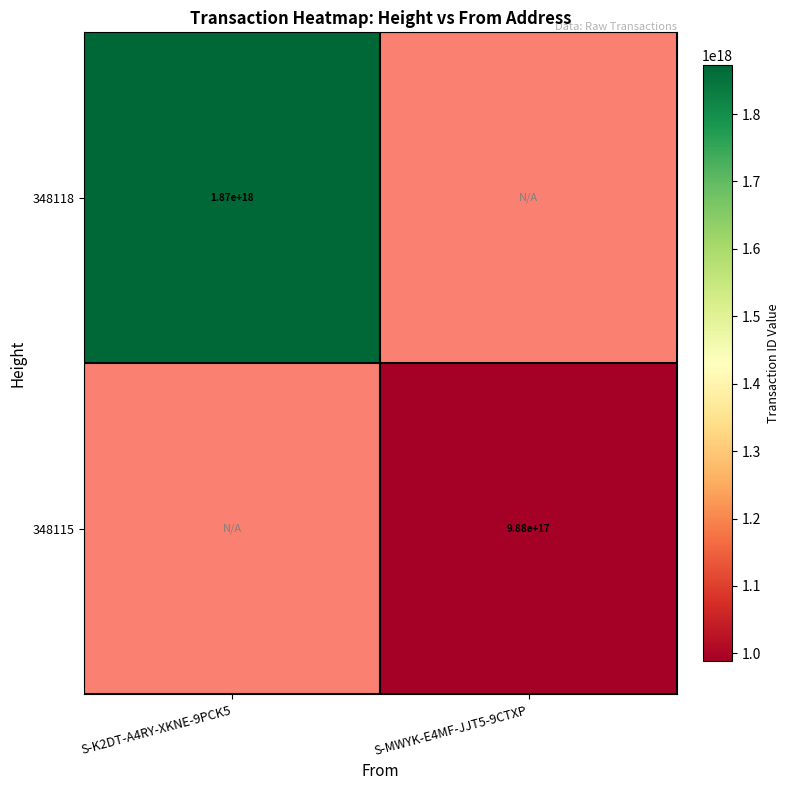

The value of 348118 at S-K2DT-A4RY-XKNE-9PCK5 is 1870000000000000000. True or false?

True